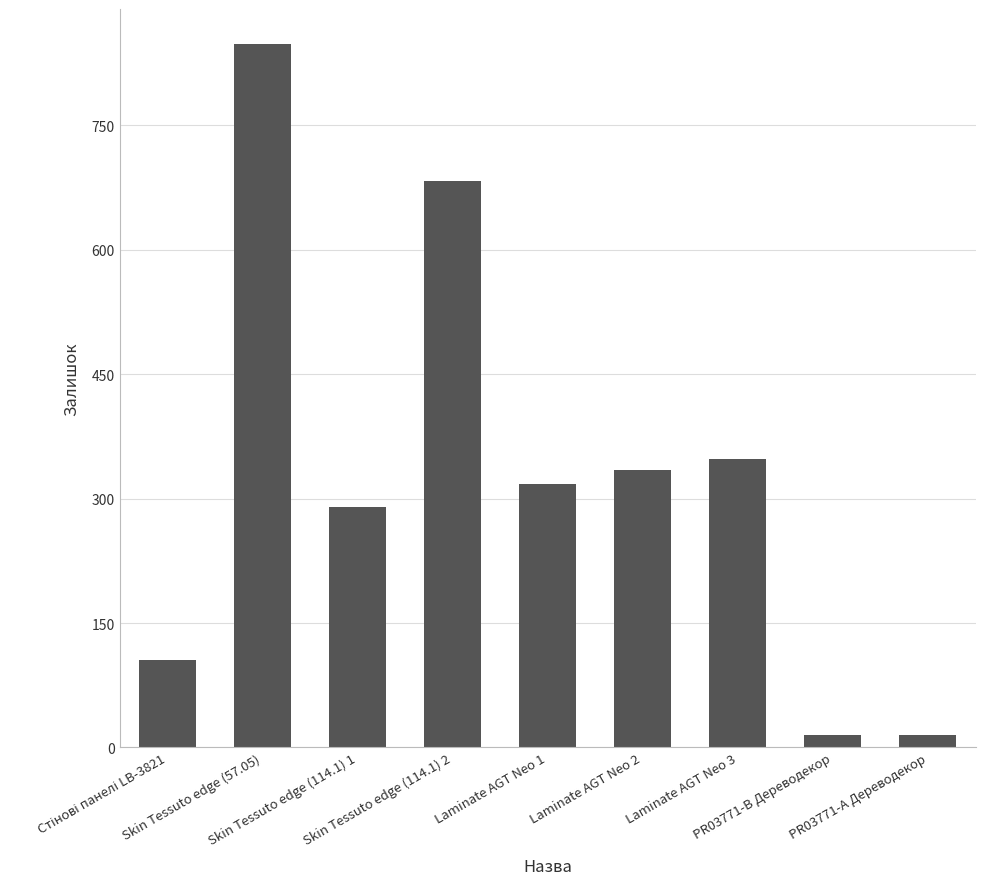

What is the sum of all values?

2958